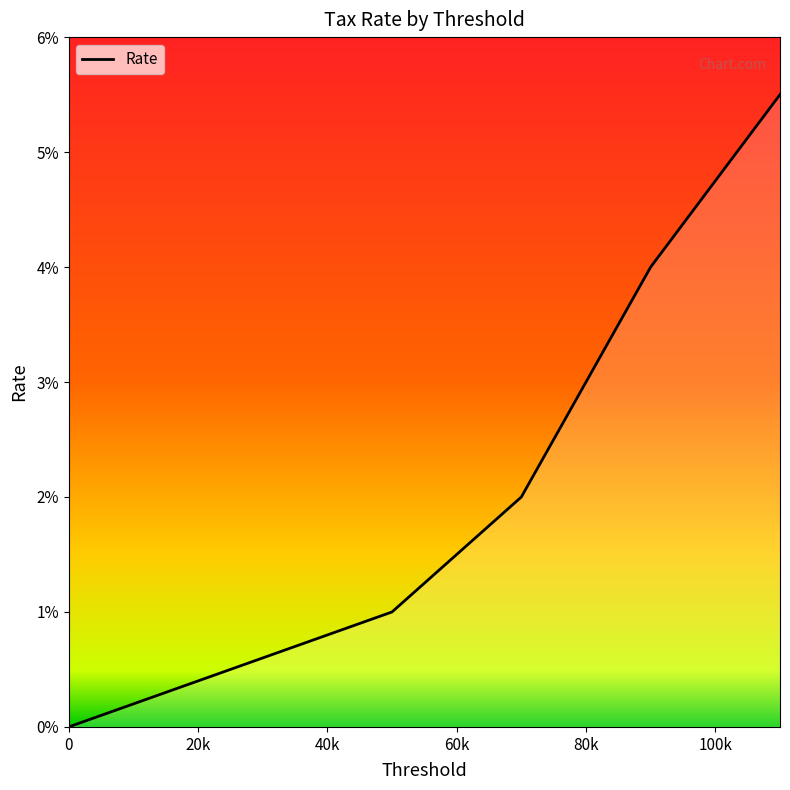

Is this an area chart (filled region under the line)?

Yes